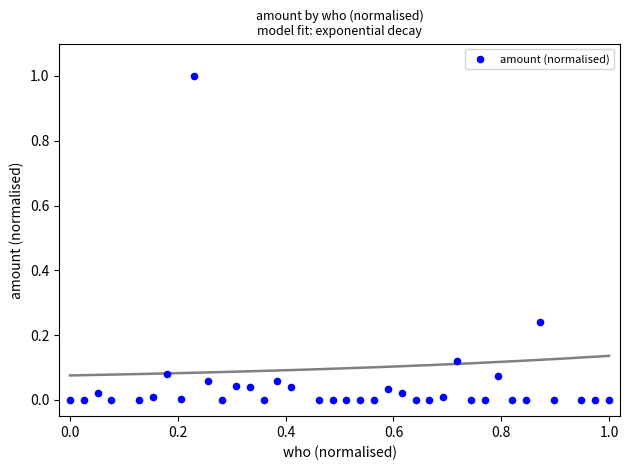

What is the range of X values (max minus min)?

1.0